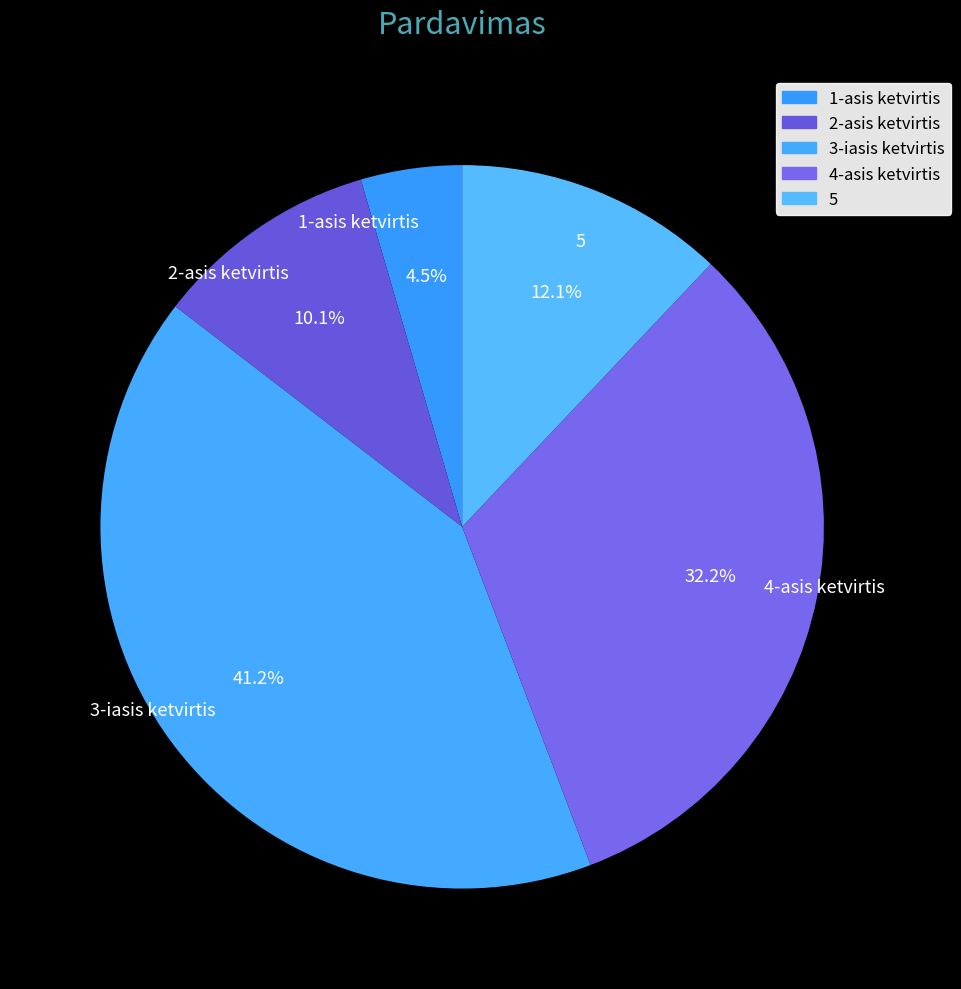

To the nearest percent, what is the average slice percentage?

20%